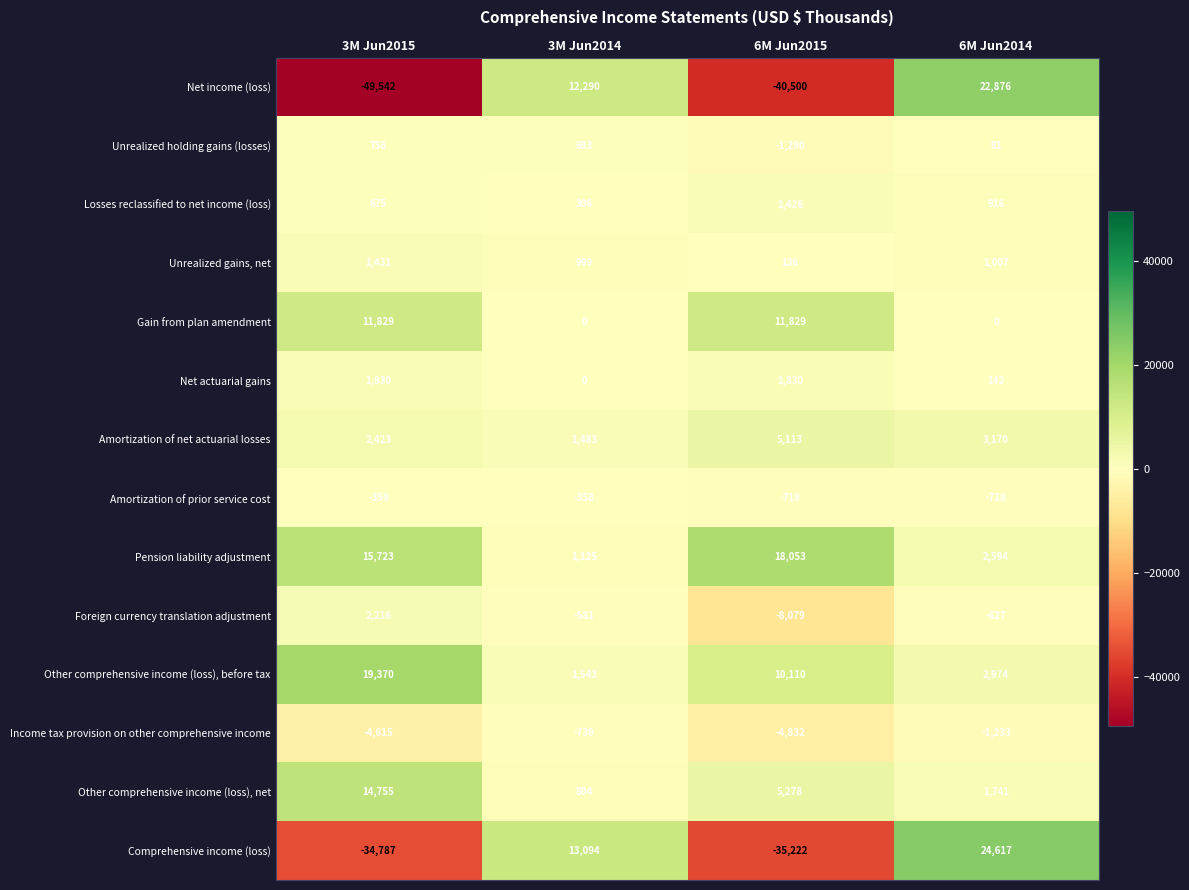

At how many categories does at least one series exceed 11741?

4